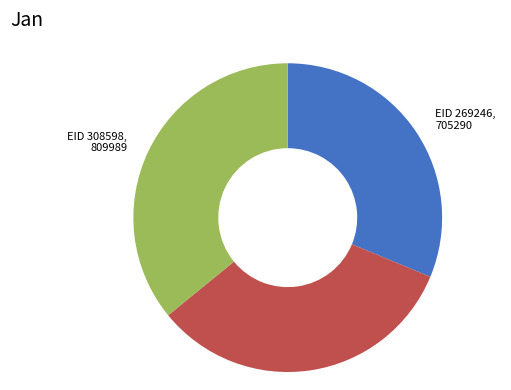

Is there any slice that represents more than half of the pie?

No